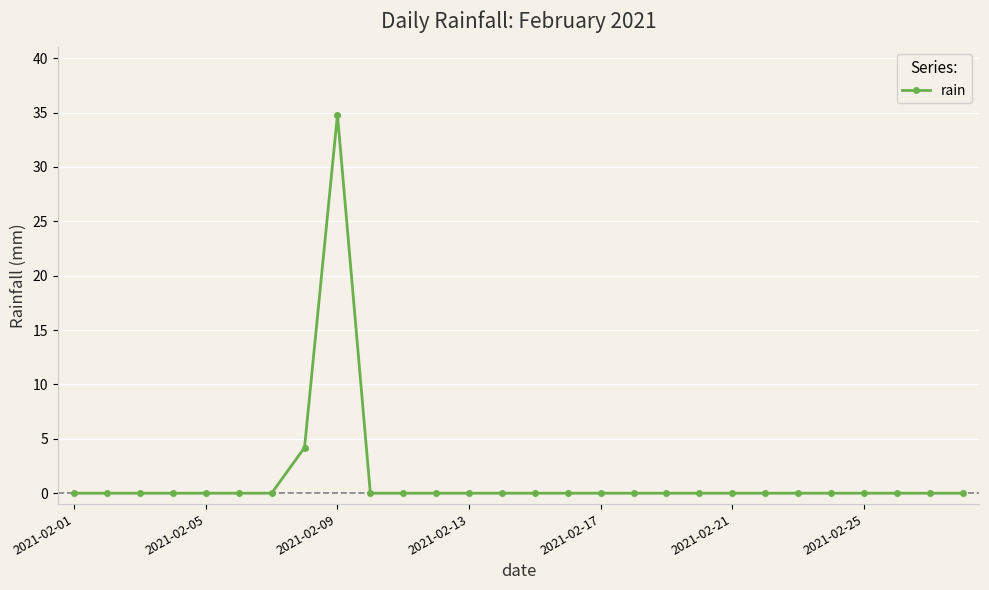

What is the difference between the second highest and second lowest values?

4.2